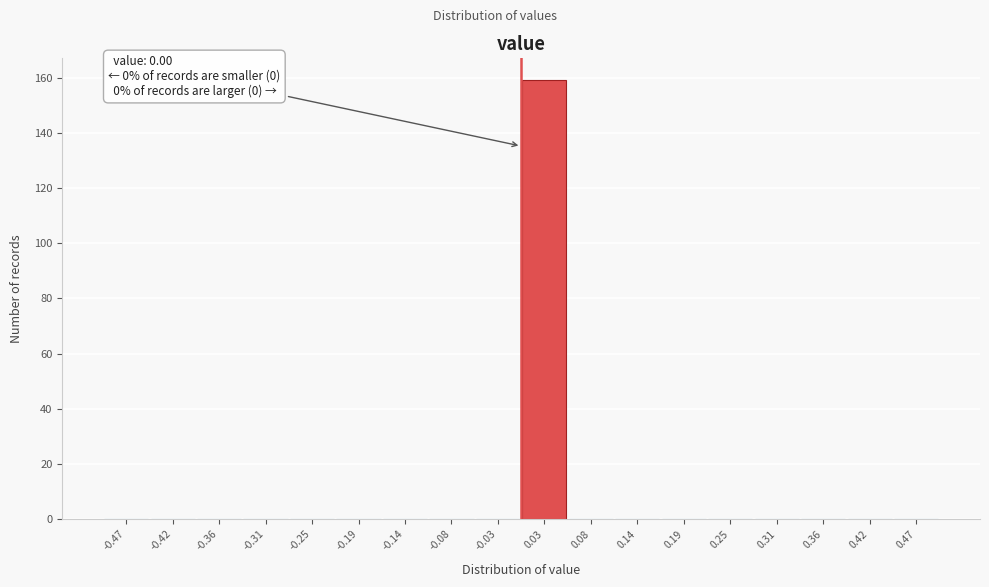

Which range on the x-axis has the tallest bar?

0.00 to 0.06